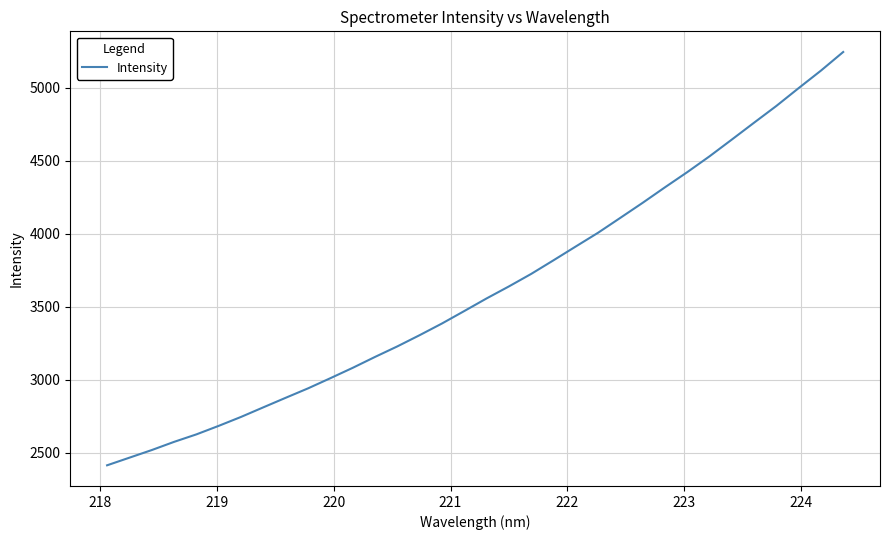

What is the minimum value shown in the chart?

2414.0